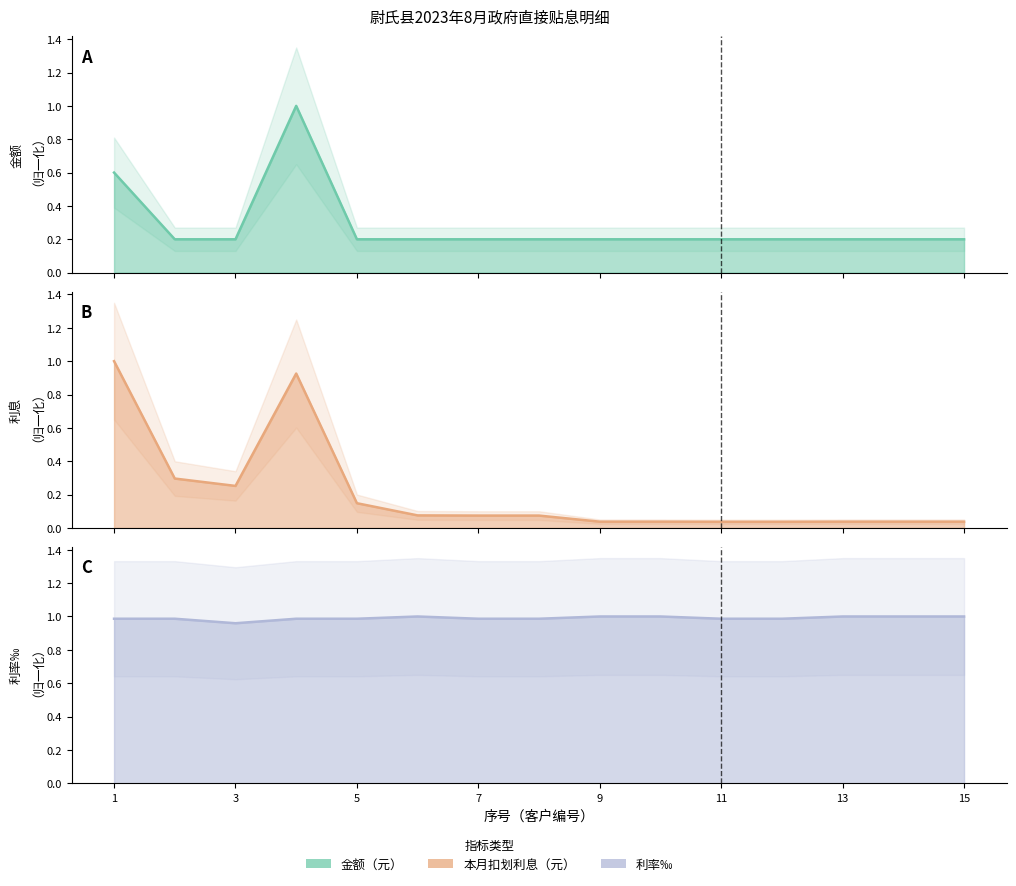

At how many categories does at least one series exceed 0?

15